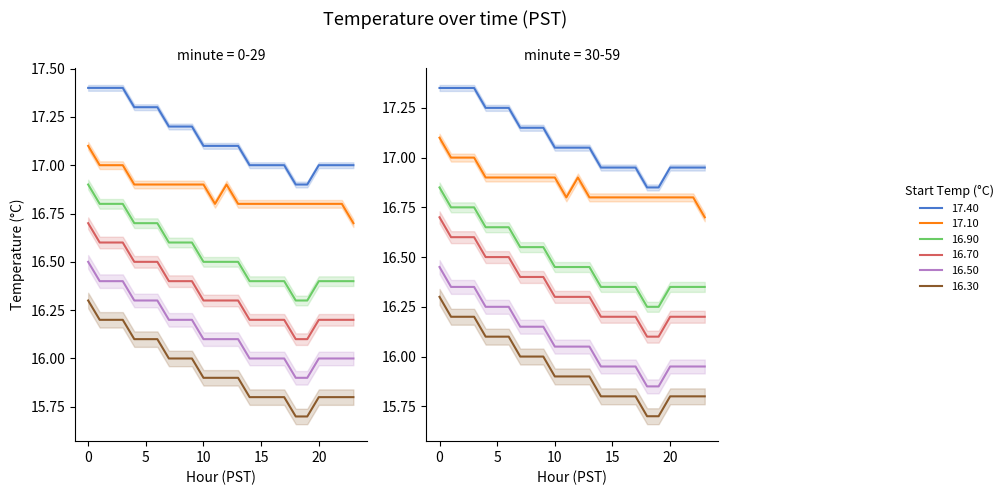

Does the chart have visible grid lines?

No